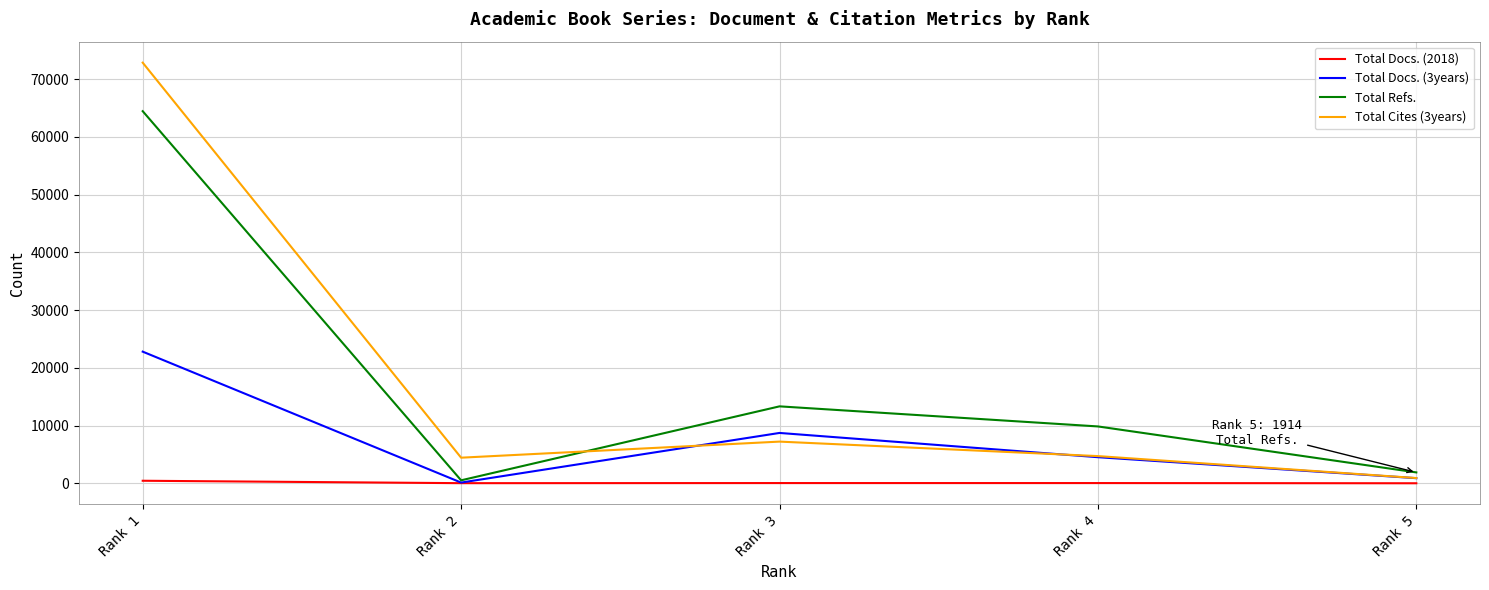

What is the sum of all Total Refs. values?

90142